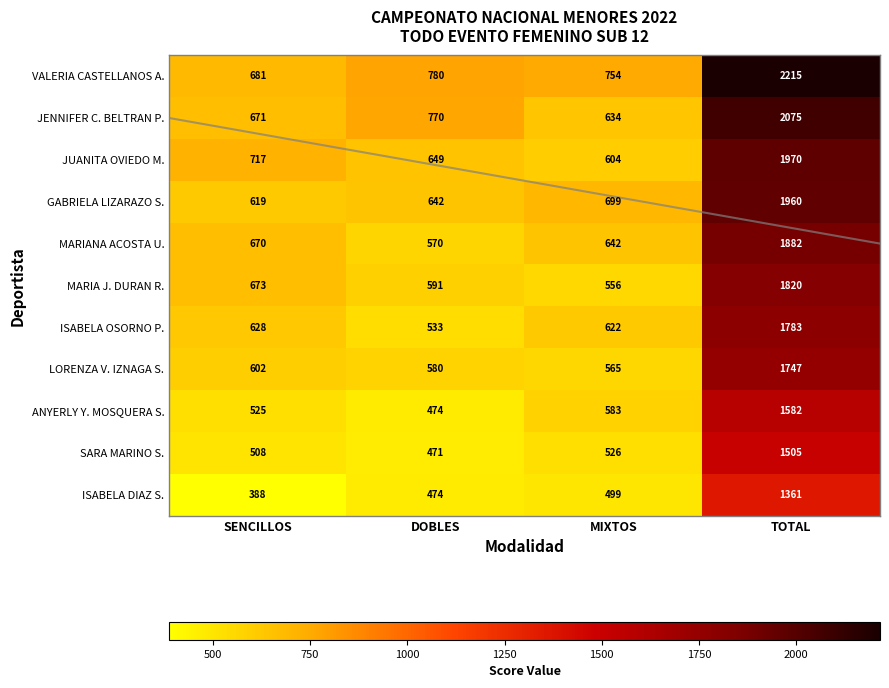

What is the spread (max minus min) of values at MIXTOS?

255